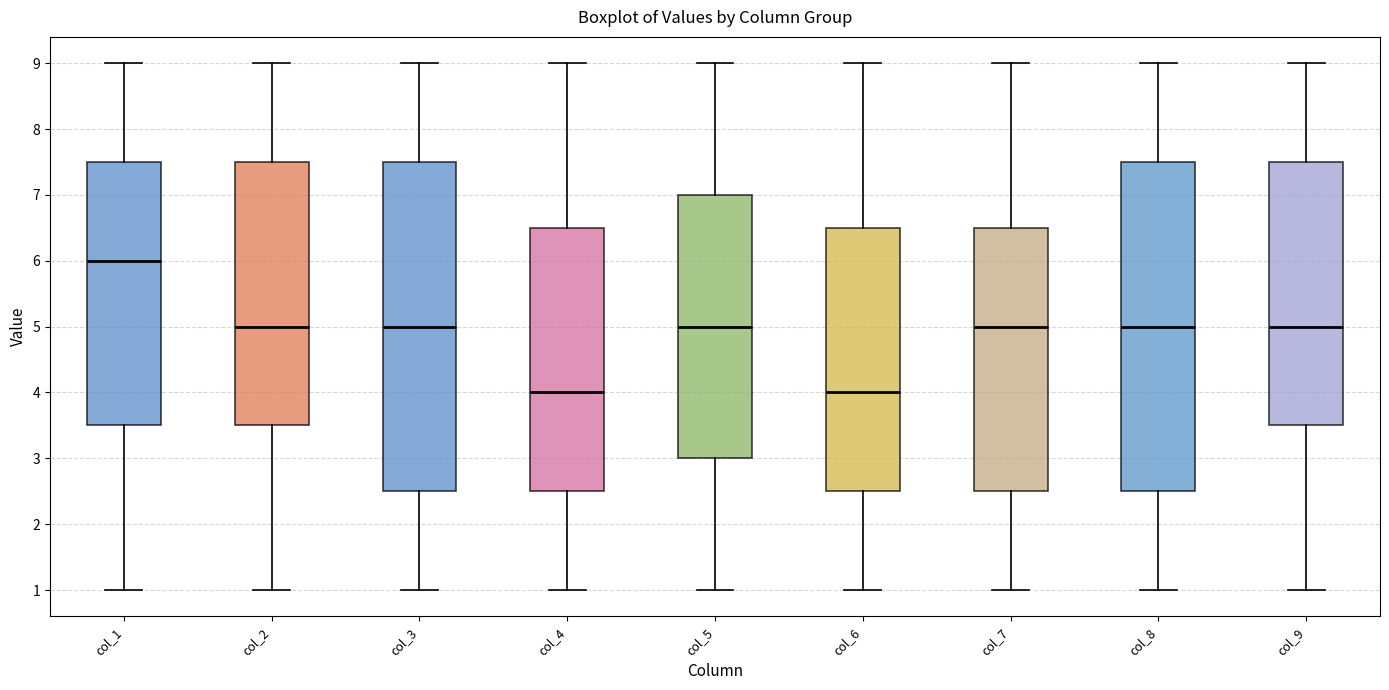

Which box's median line is the highest?

col_1